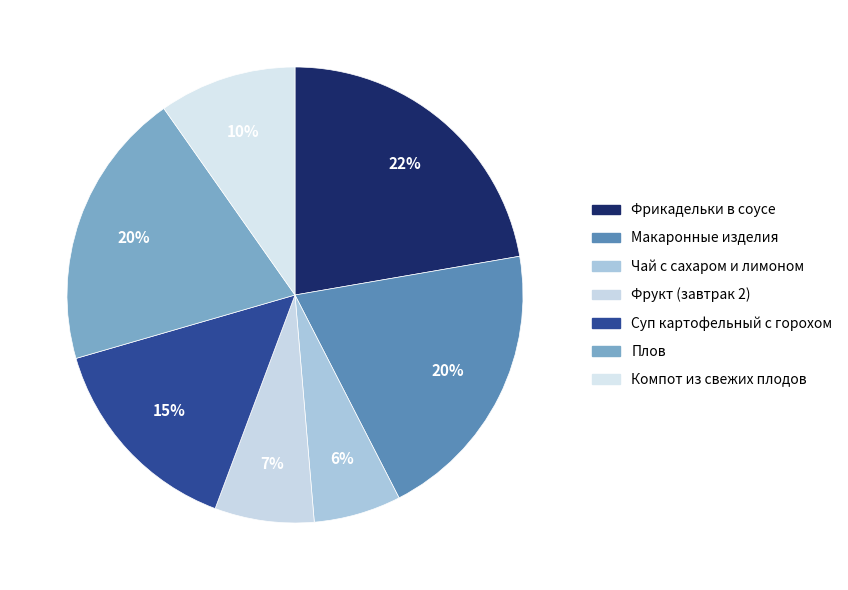

What percentage is the Фрикадельки в соусе slice, to the nearest percent?

22%